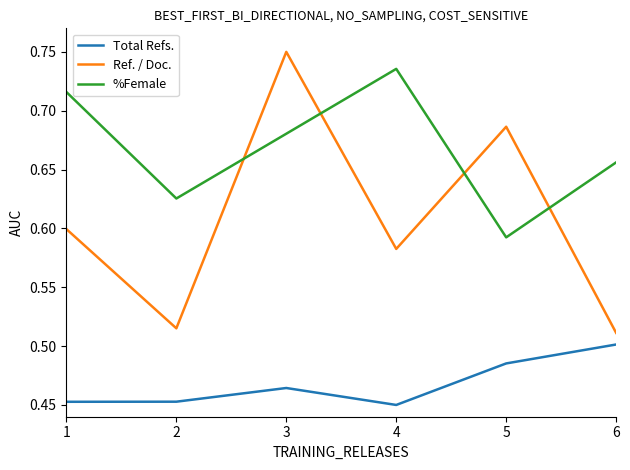

The value of Total Refs. at 6 is 0.7. True or false?

False